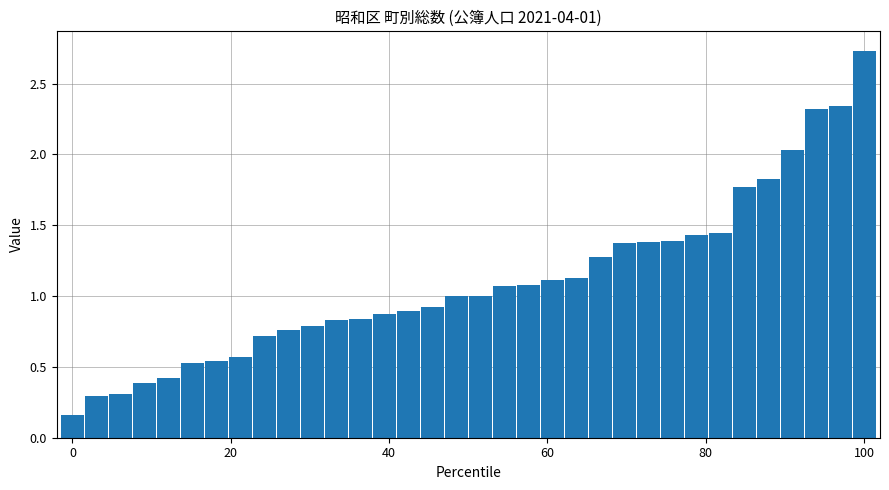

What is the sum of all values?

37.5